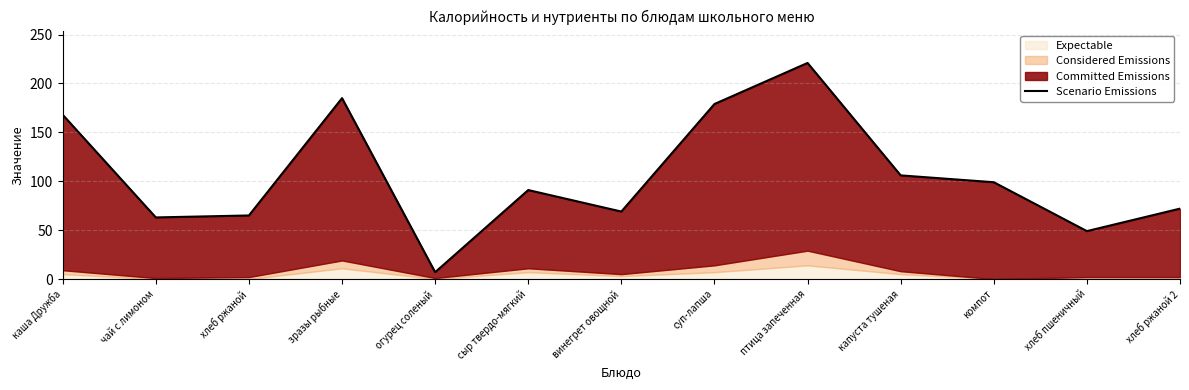

What is the difference between the second highest and second lowest values?

136